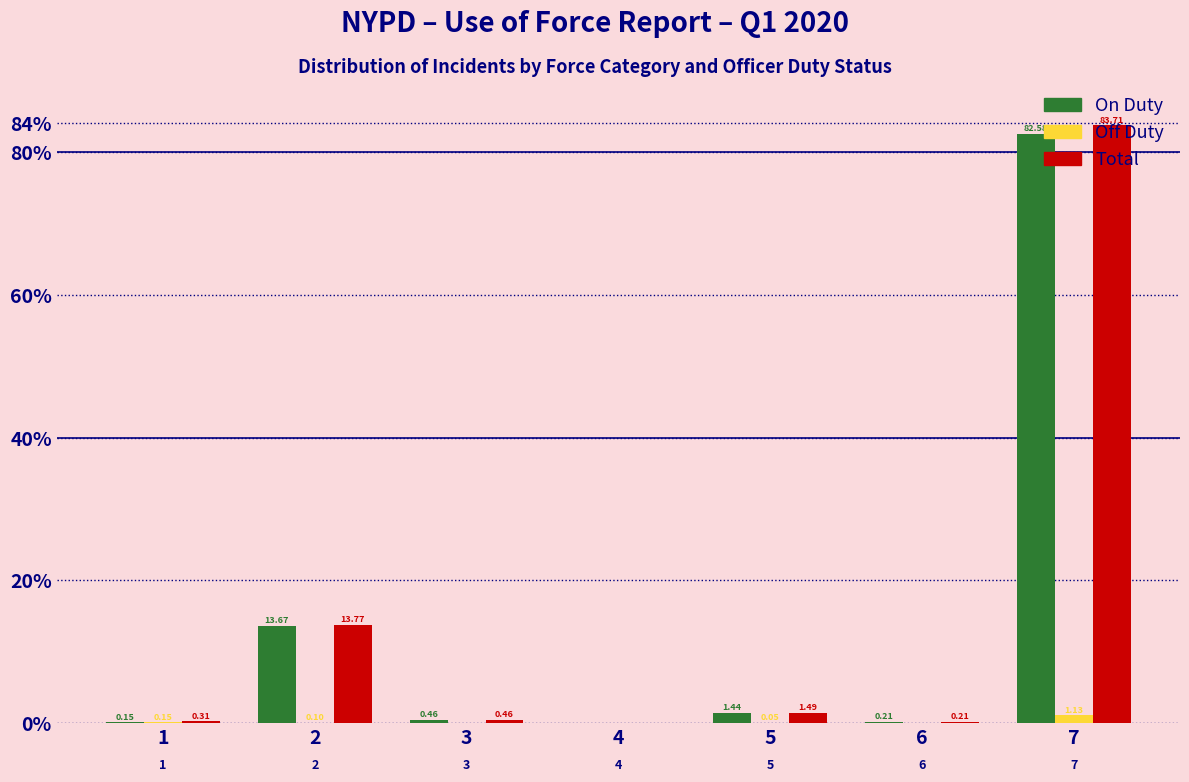

Which series changed the most between 5 and 6?

Total